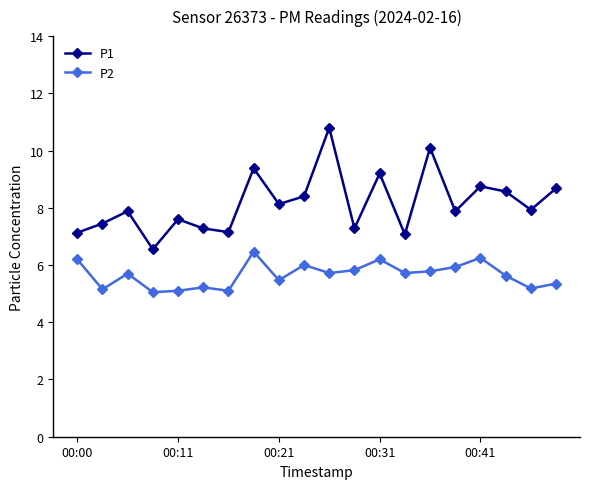

What is the maximum value shown in the chart?

10.8